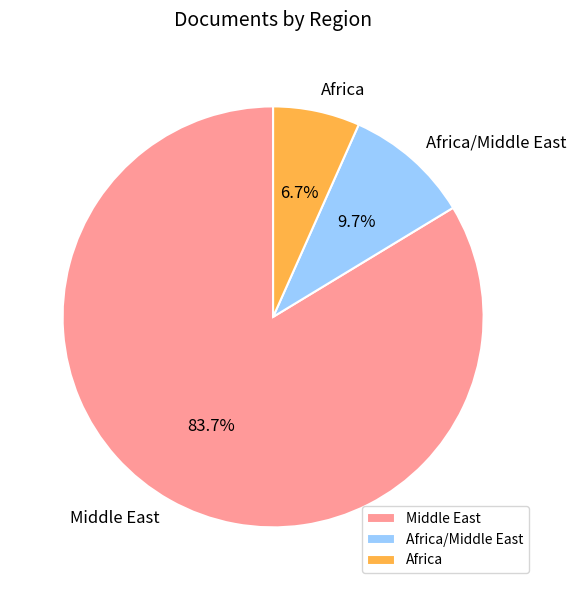

How much of the chart is everything except Africa/Middle East?

90.3%